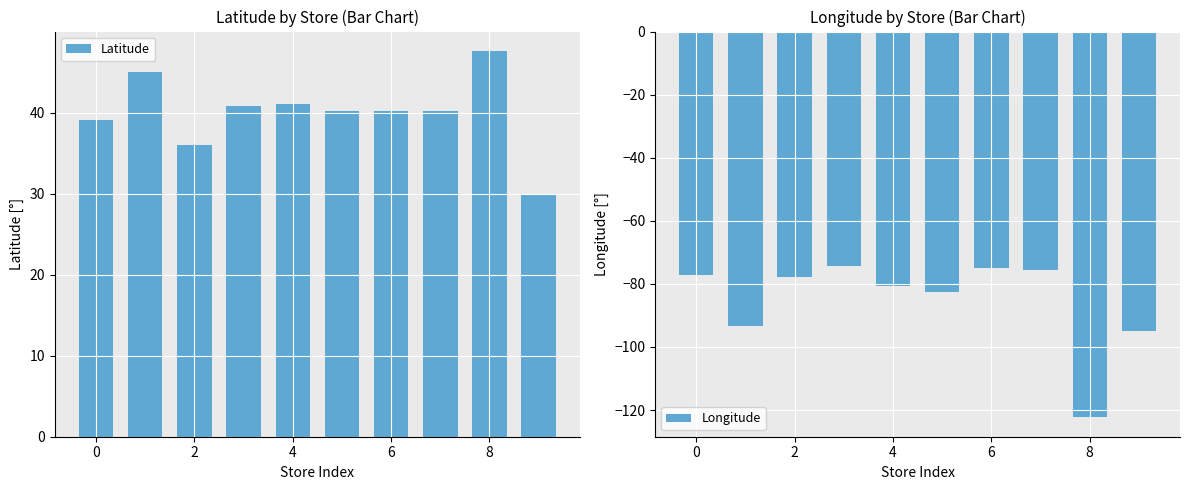

What is the smallest value displayed?

-122.3